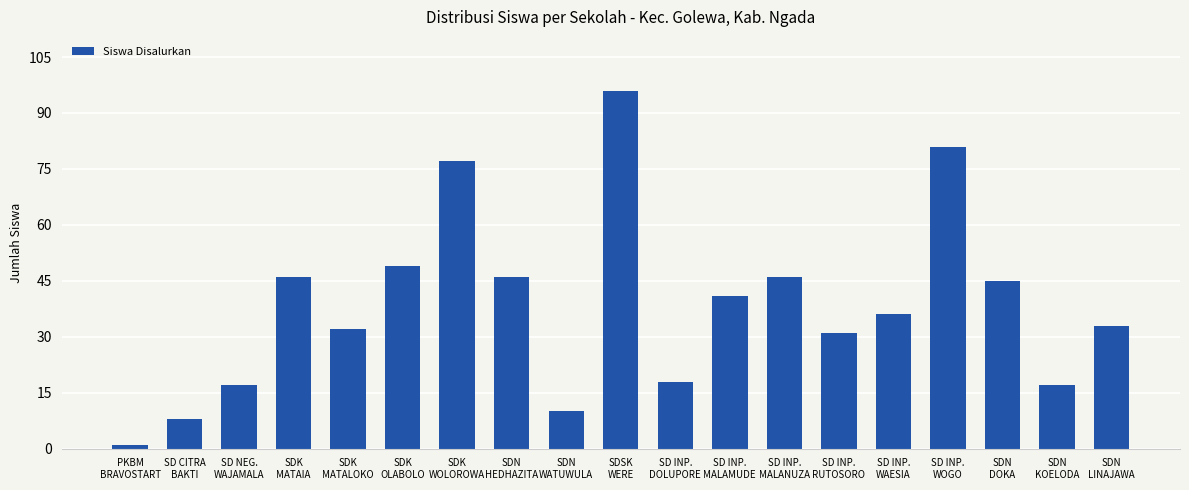

What is the difference between the values at SDN
HEDHAZITA and SDN
WATUWULA?

36